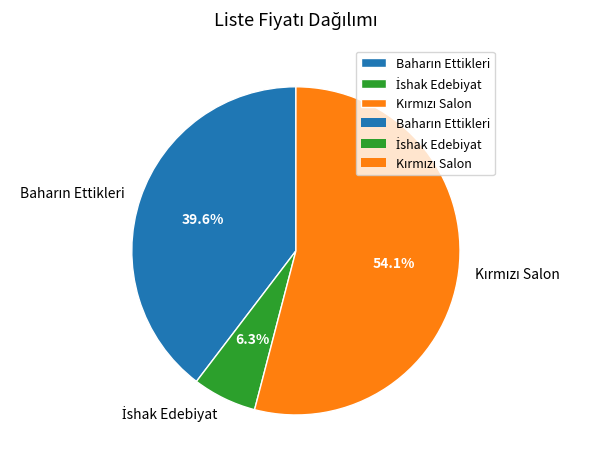

Is there any slice that represents more than half of the pie?

Yes